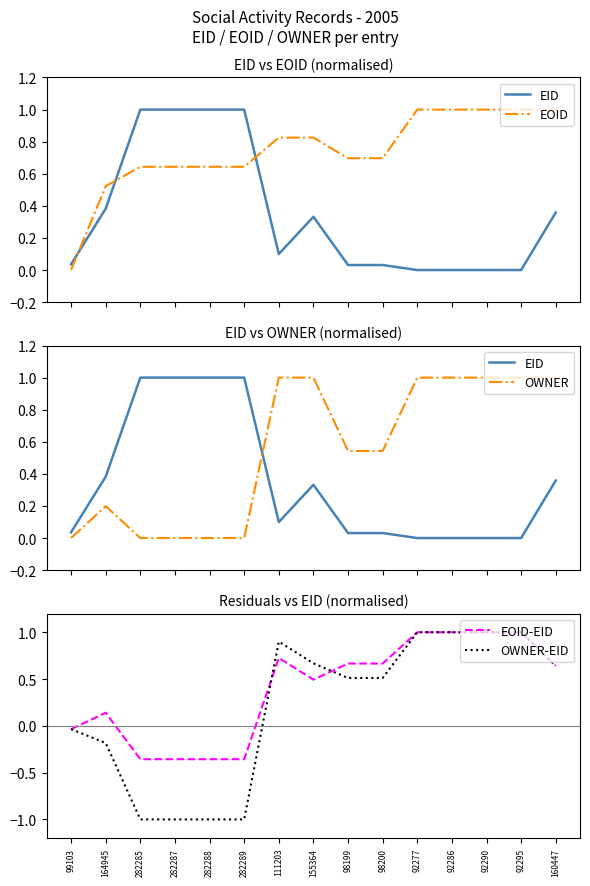

Reading left to right, list all the values displayed in this chart.

EID: 0.0	0.4	1.0	1.0	1.0	1.0	0.1	0.3	0.0	0.0	0.0	0.0	0.0	0.0	0.4
EOID: 0.0	0.5	0.6	0.6	0.6	0.6	0.8	0.8	0.7	0.7	1.0	1.0	1.0	1.0	1.0
OWNER: 0.0	0.2	0.0	0.0	0.0	0.0	1.0	1.0	0.5	0.5	1.0	1.0	1.0	1.0	1.0
EOID-EID: -0.0	0.1	-0.4	-0.4	-0.4	-0.4	0.7	0.5	0.7	0.7	1.0	1.0	1.0	1.0	0.6
OWNER-EID: -0.0	-0.2	-1.0	-1.0	-1.0	-1.0	0.9	0.7	0.5	0.5	1.0	1.0	1.0	1.0	0.6